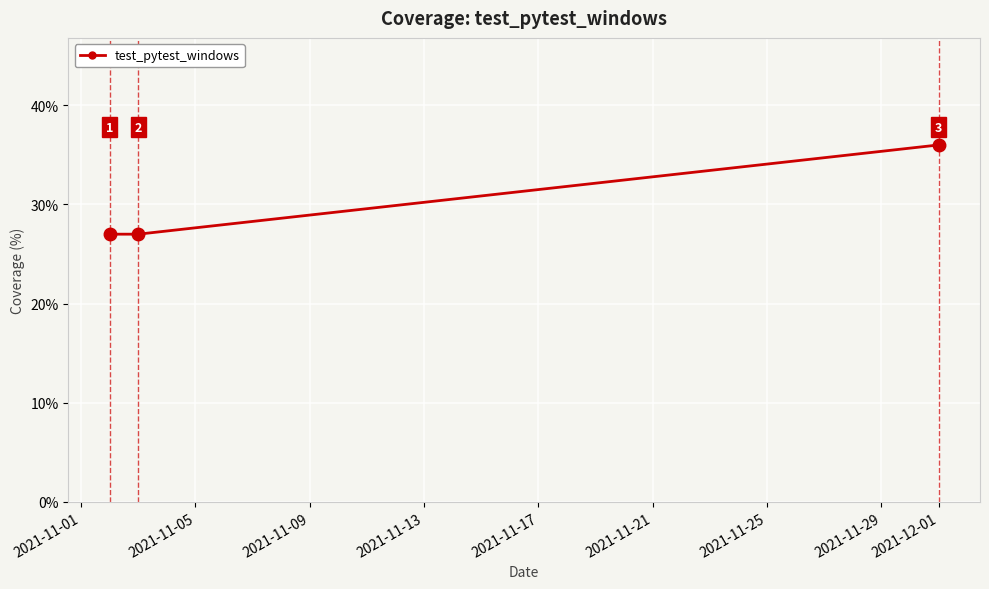

What is the greatest value displayed?

36